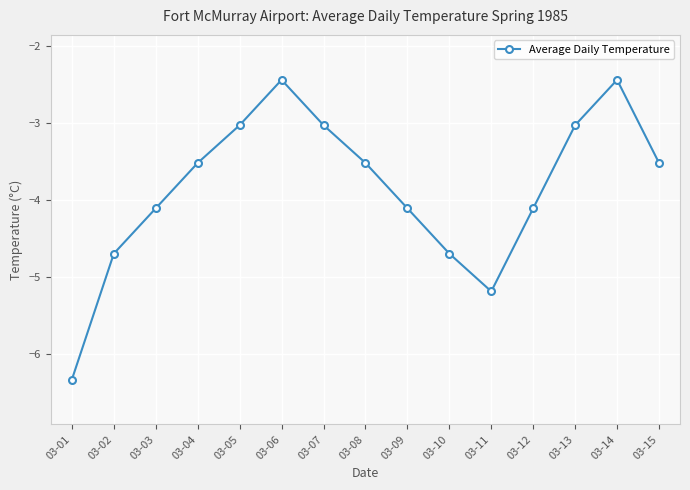

How many lines are shown in the chart?

1